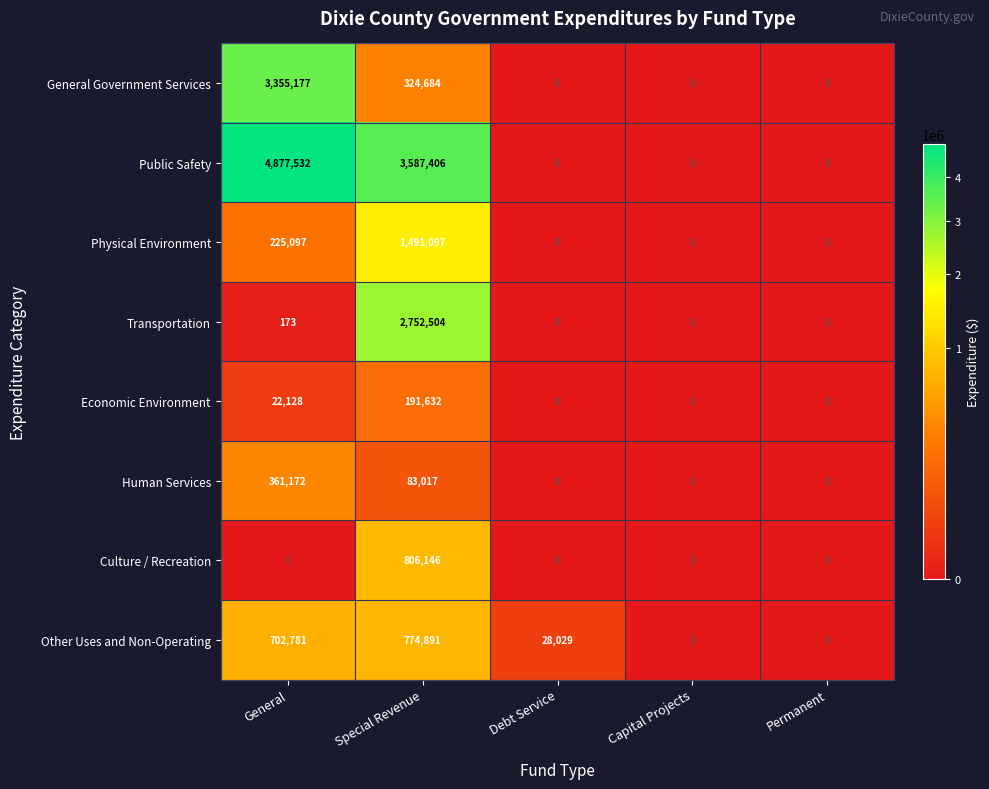

What is the difference between the second highest and minimum values in the Physical Environment series?

225097